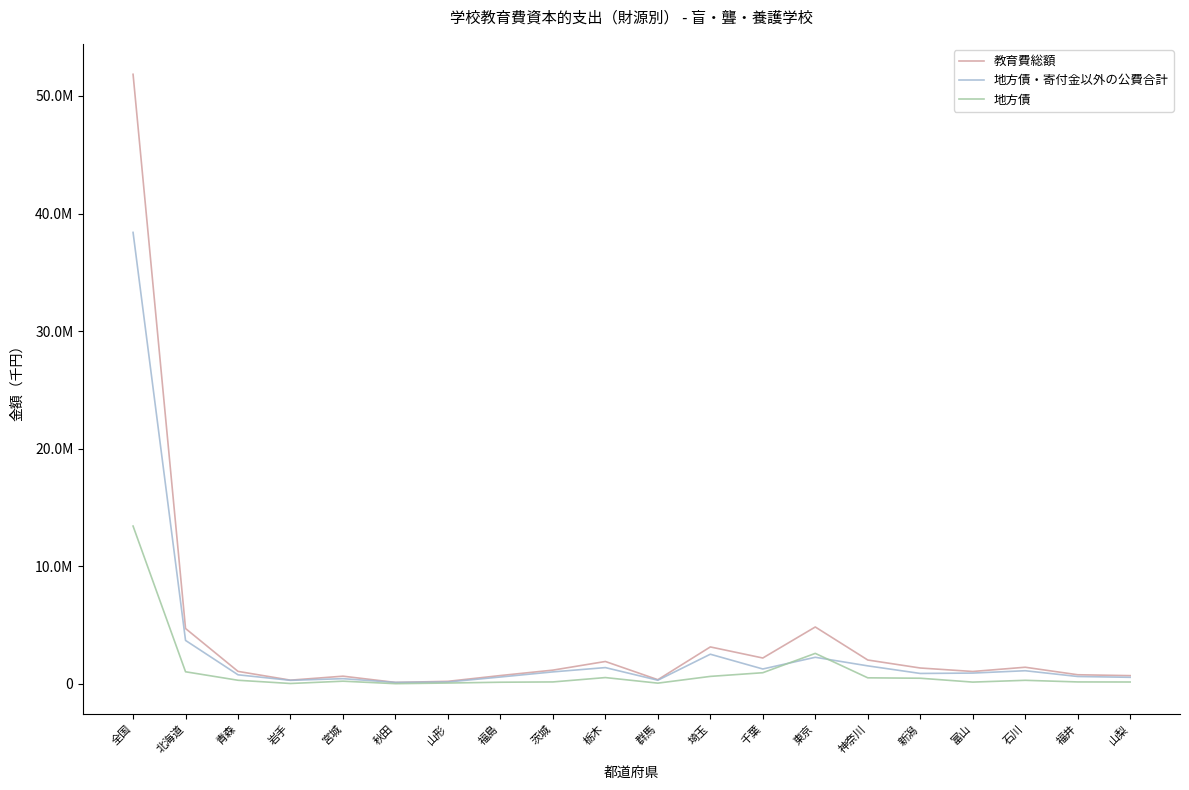

What is the difference between the 地方債 values at 秋田 and 石川?

286000